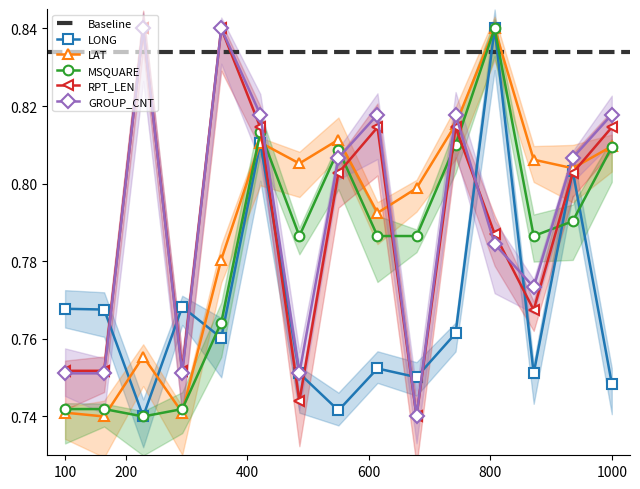

Reading left to right, what are all the values shown in this chart?

LONG: 0.8	0.8	0.7	0.8	0.8	0.8	0.8	0.7	0.8	0.8	0.8	0.8	0.8	0.8	0.7
LAT: 0.7	0.7	0.8	0.7	0.8	0.8	0.8	0.8	0.8	0.8	0.8	0.8	0.8	0.8	0.8
MSQUARE: 0.7	0.7	0.7	0.7	0.8	0.8	0.8	0.8	0.8	0.8	0.8	0.8	0.8	0.8	0.8
RPT_LEN: 0.8	0.8	0.8	0.8	0.8	0.8	0.7	0.8	0.8	0.7	0.8	0.8	0.8	0.8	0.8
GROUP_CNT: 0.8	0.8	0.8	0.8	0.8	0.8	0.8	0.8	0.8	0.7	0.8	0.8	0.8	0.8	0.8